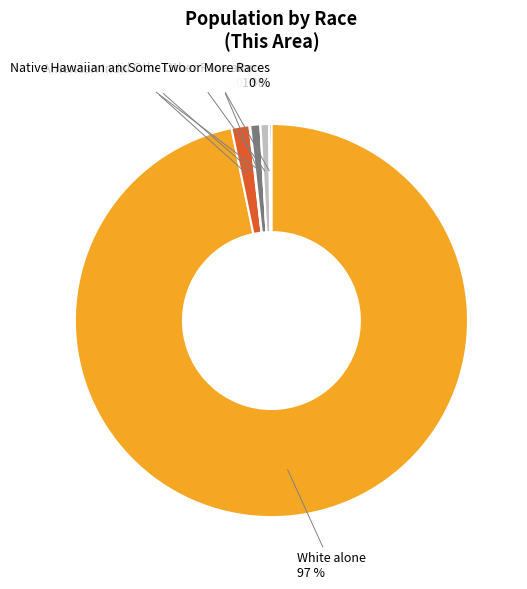

What percentage is the Black or African American alone slice, to the nearest percent?

1%